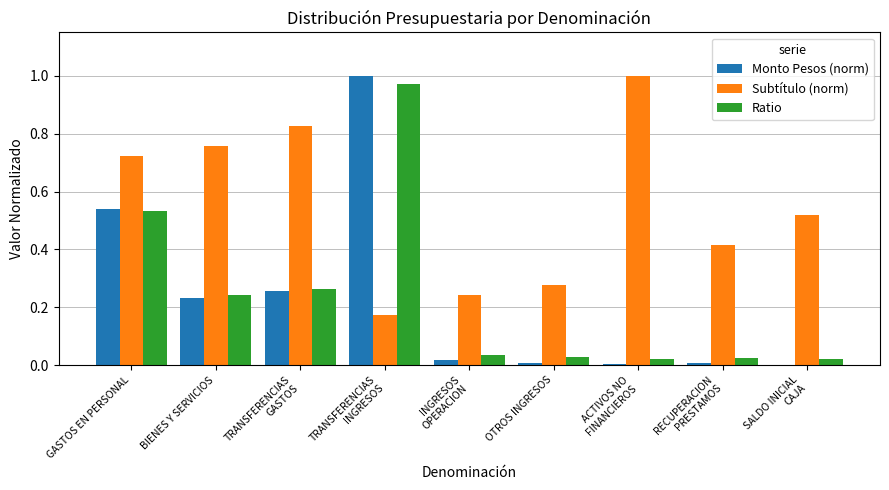

The Monto Pesos (norm) series shows 0.7 at TRANSFERENCIAS
INGRESOS. True or false?

False